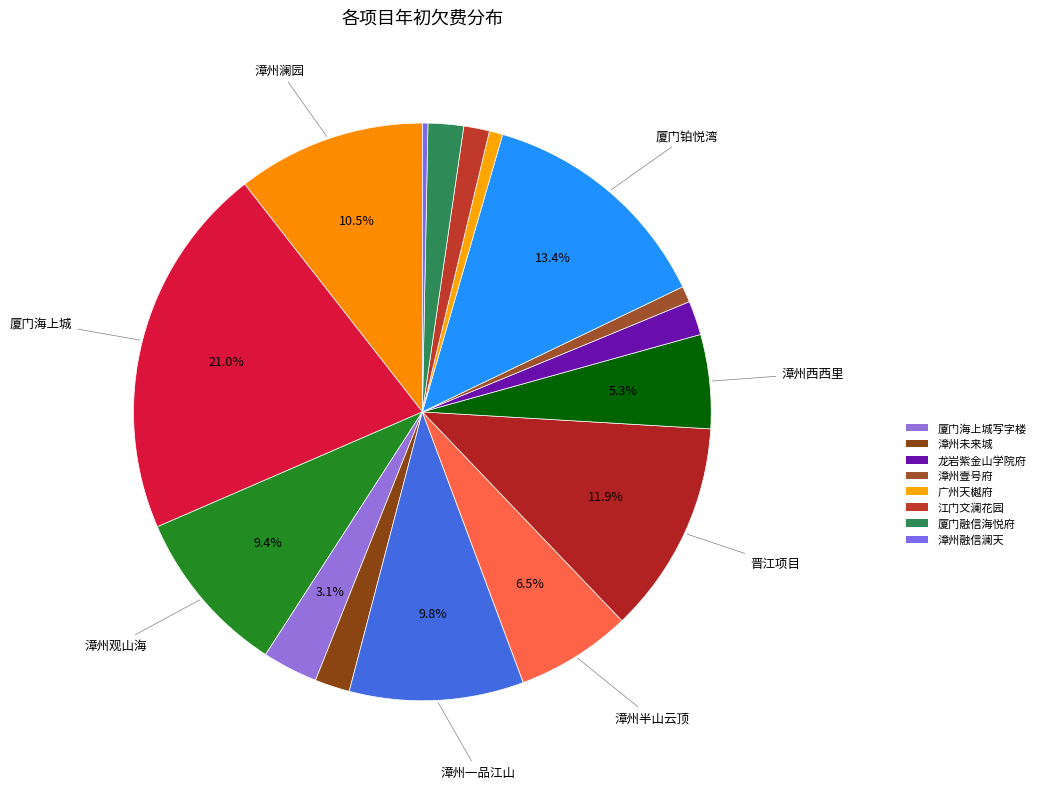

Rank the categories by value from highest to lowest.

厦门海上城, 厦门铂悦湾, 晋江项目, 漳州澜园, 漳州一品江山, 漳州观山海, 漳州半山云顶, 漳州西西里, 厦门海上城写字楼, 厦门融信海悦府, 漳州未来城, 龙岩紫金山学院府, 江门文澜花园, 漳州壹号府, 广州天樾府, 漳州融信澜天